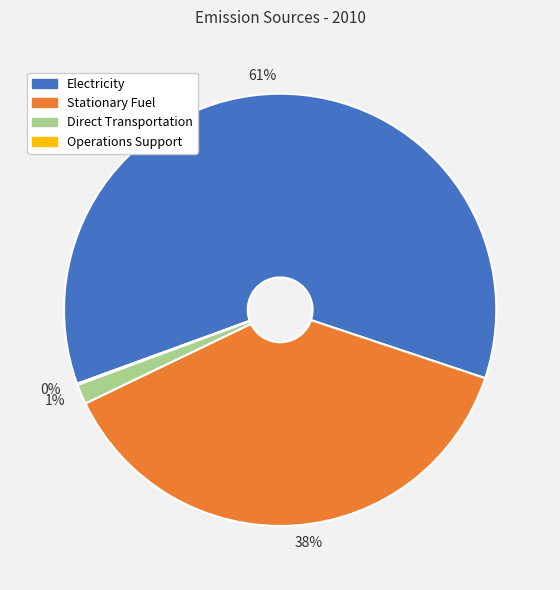

The 38% slice represents 38% of the pie. True or false?

True